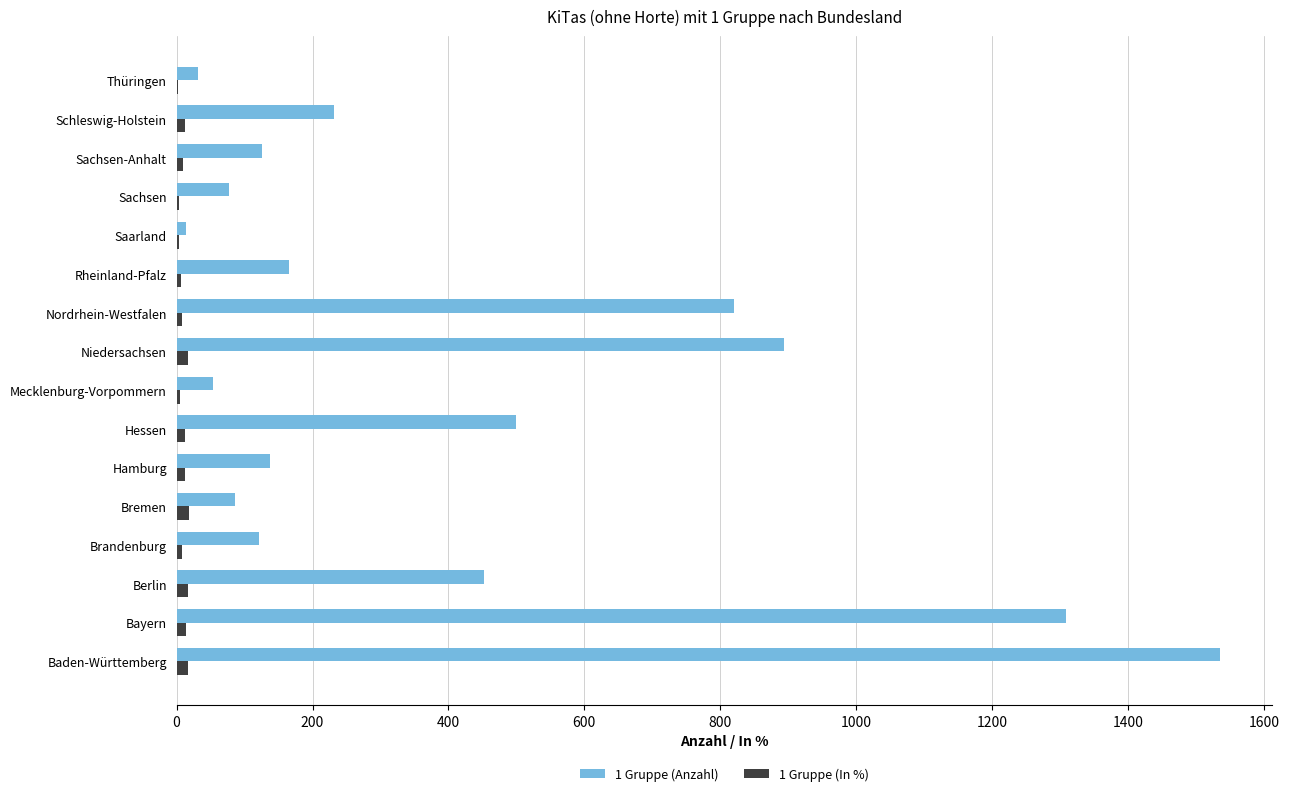

What is the sum of all 1 Gruppe (Anzahl) values?

6553.0